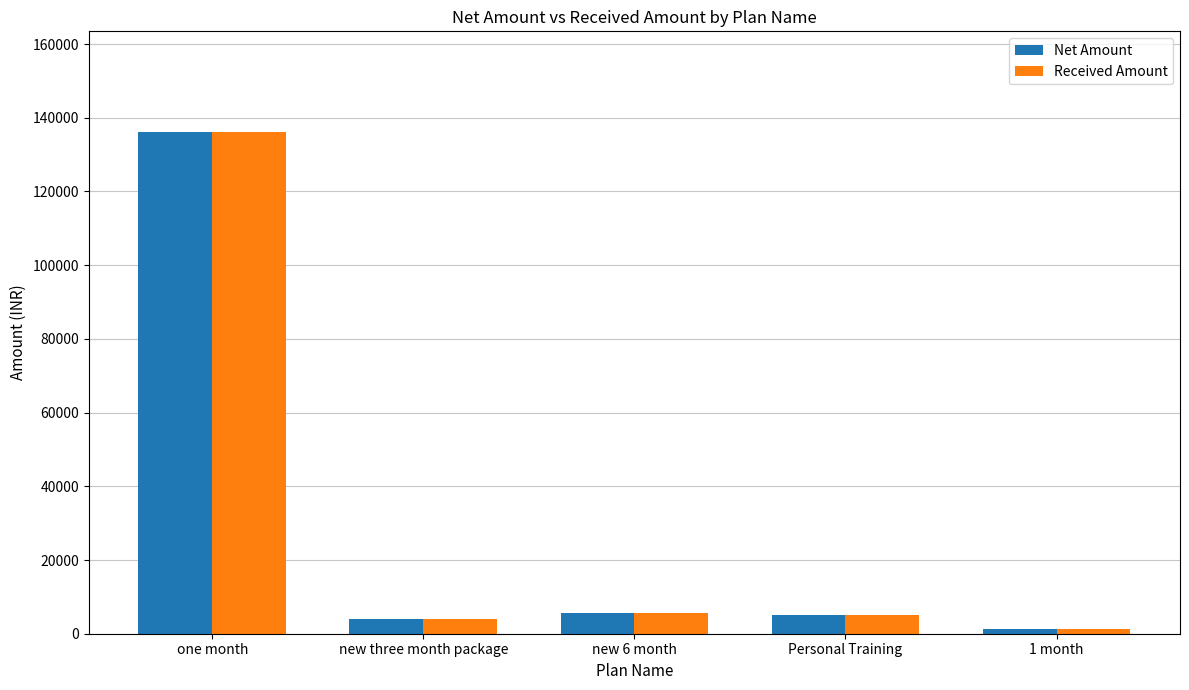

True or false: Received Amount has a value of 5000 at Personal Training.

True